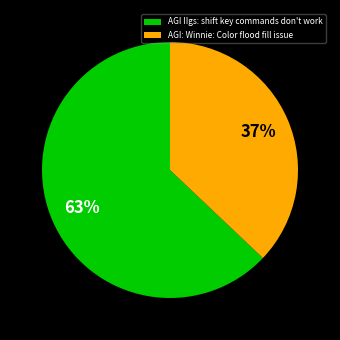

What percentage is the AGI: Winnie: Color flood fill issue slice, to the nearest percent?

37%